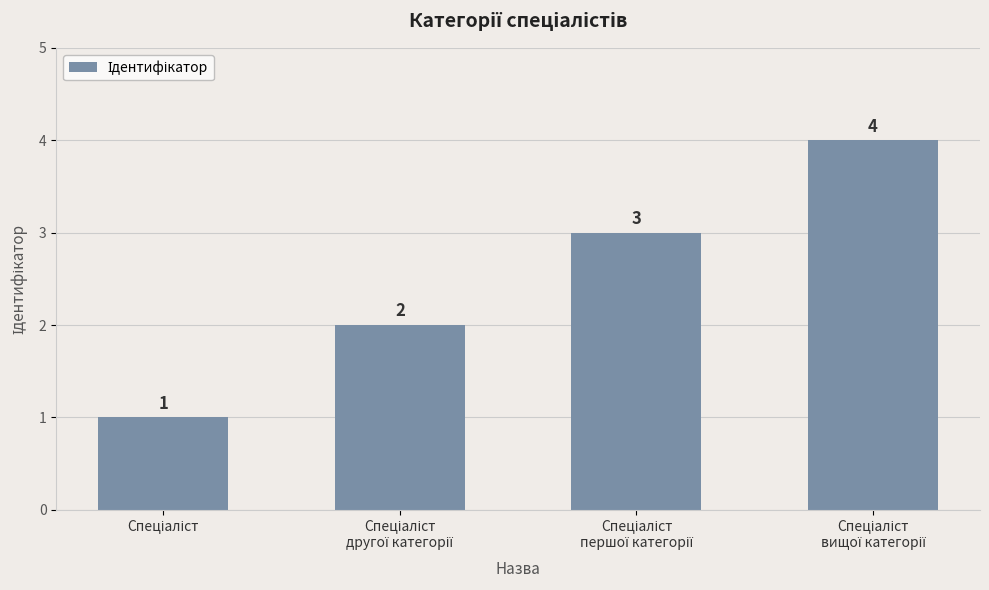

What is the value of the 3rd bar from the left?

3